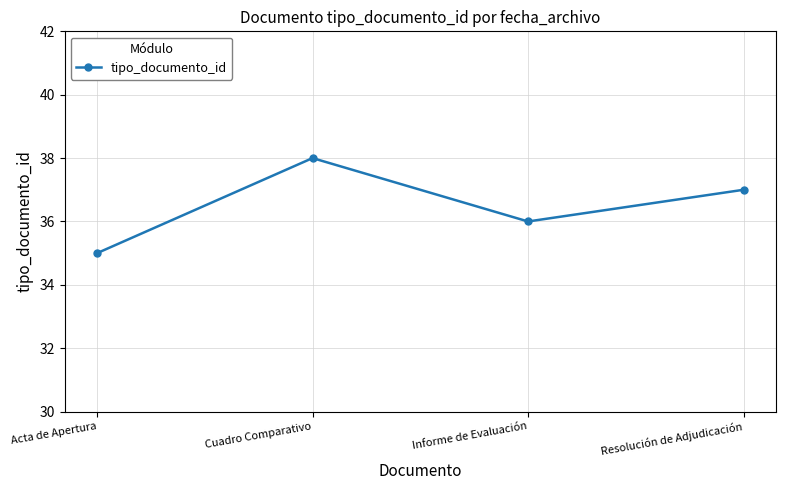

The value at Cuadro Comparativo is 38. True or false?

True